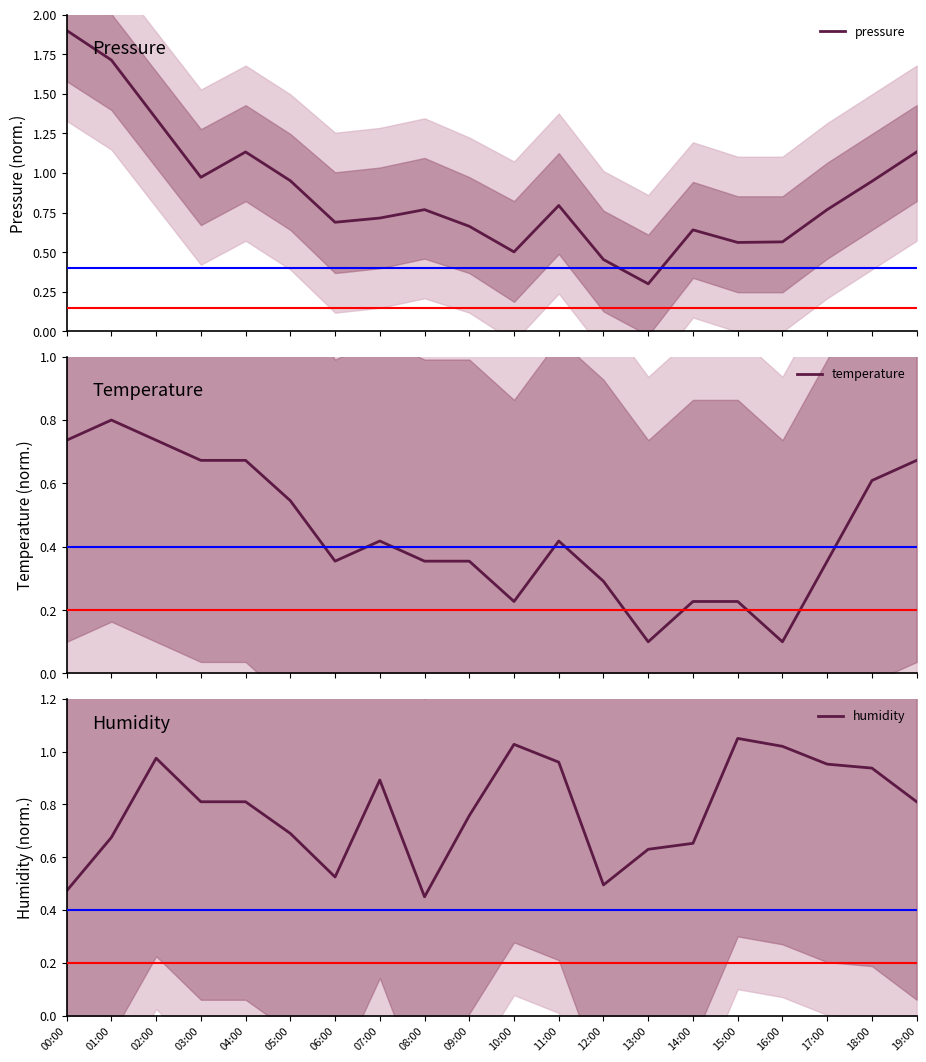

After their last crossing, which series has the higher values: humidity or temperature?

humidity